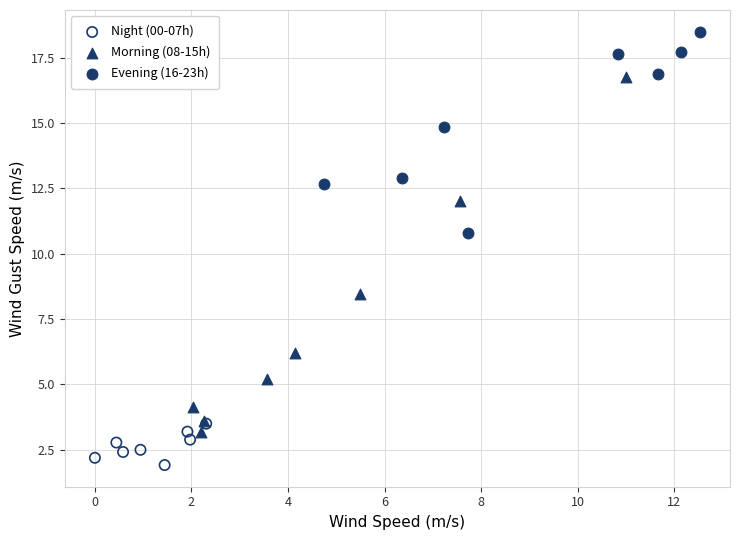

Which series has the widest spread of Y values?

Morning (08-15h)